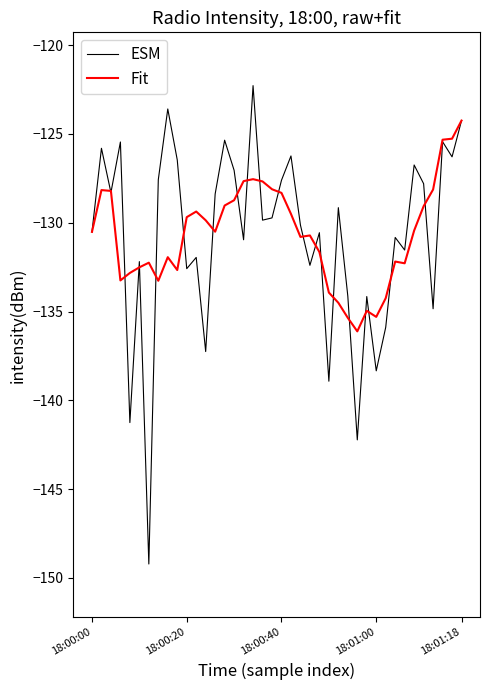

Which series has the widest spread of values?

ESM